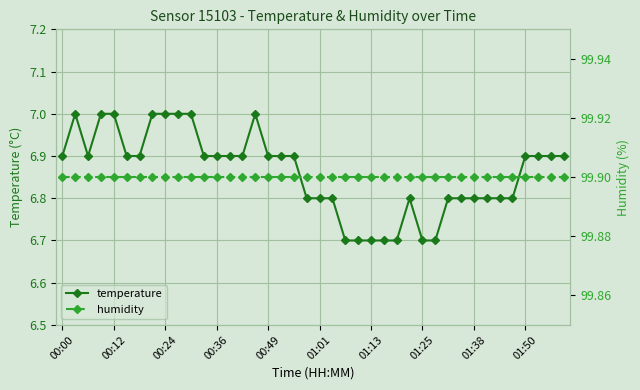

What is the highest value of the humidity series?

99.9